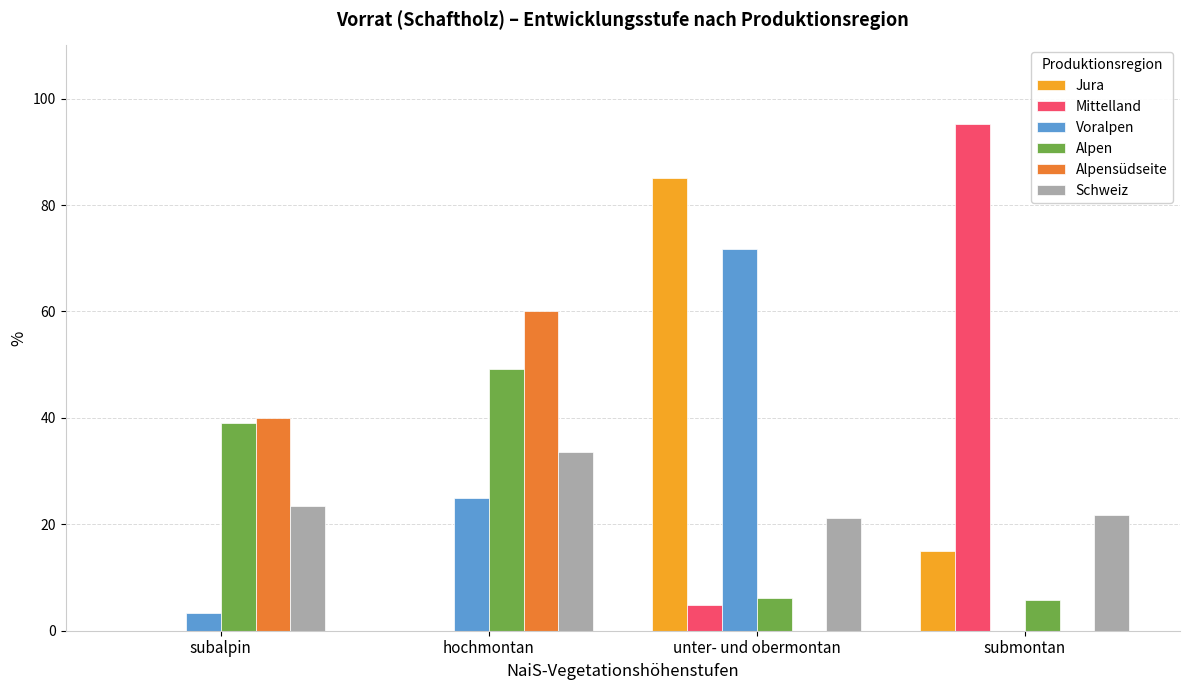

What is the greatest value displayed?

95.2